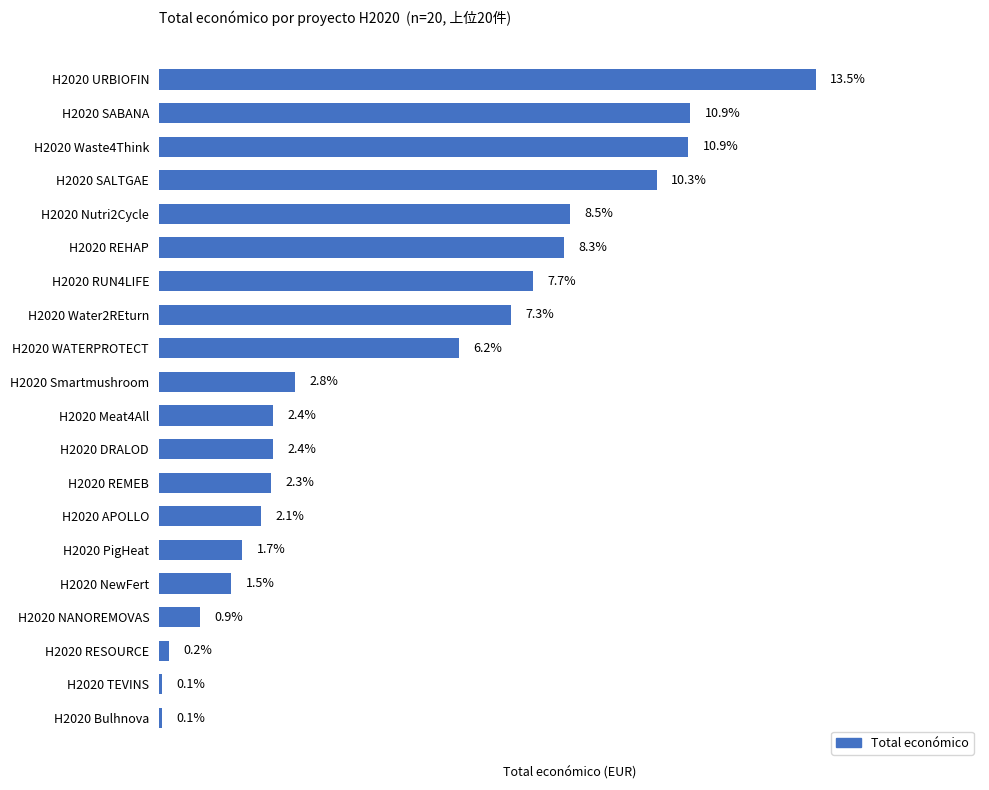

Where is the data nearest to the value 6?

H2020 WATERPROTECT